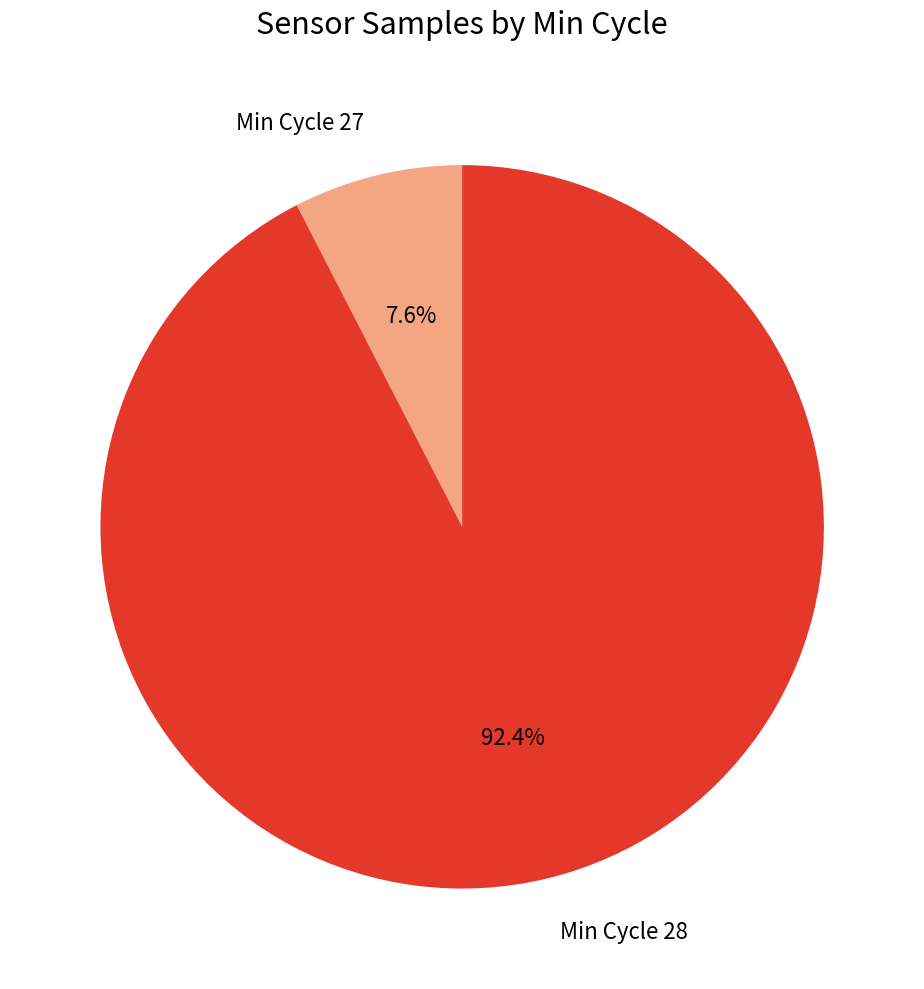

To the nearest percent, what is the average slice percentage?

50%